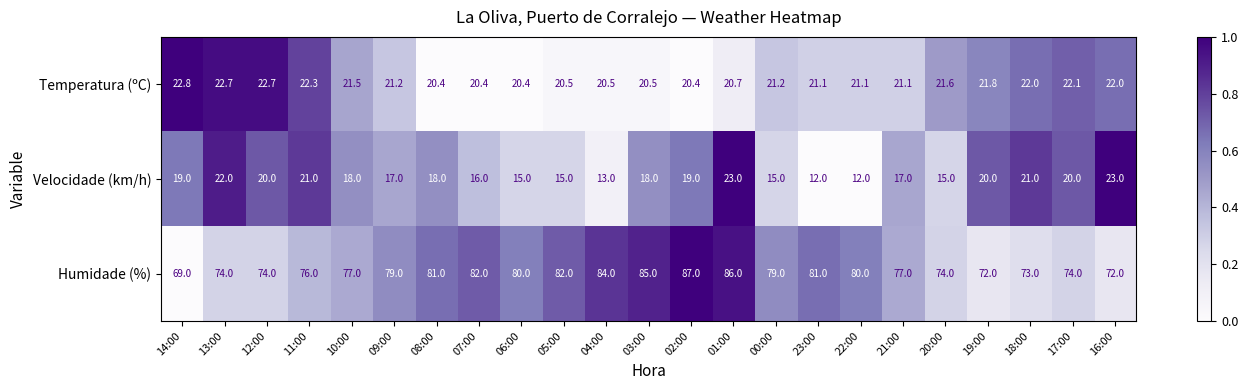

What is the difference between the highest and lowest values at 14:00?

50.0